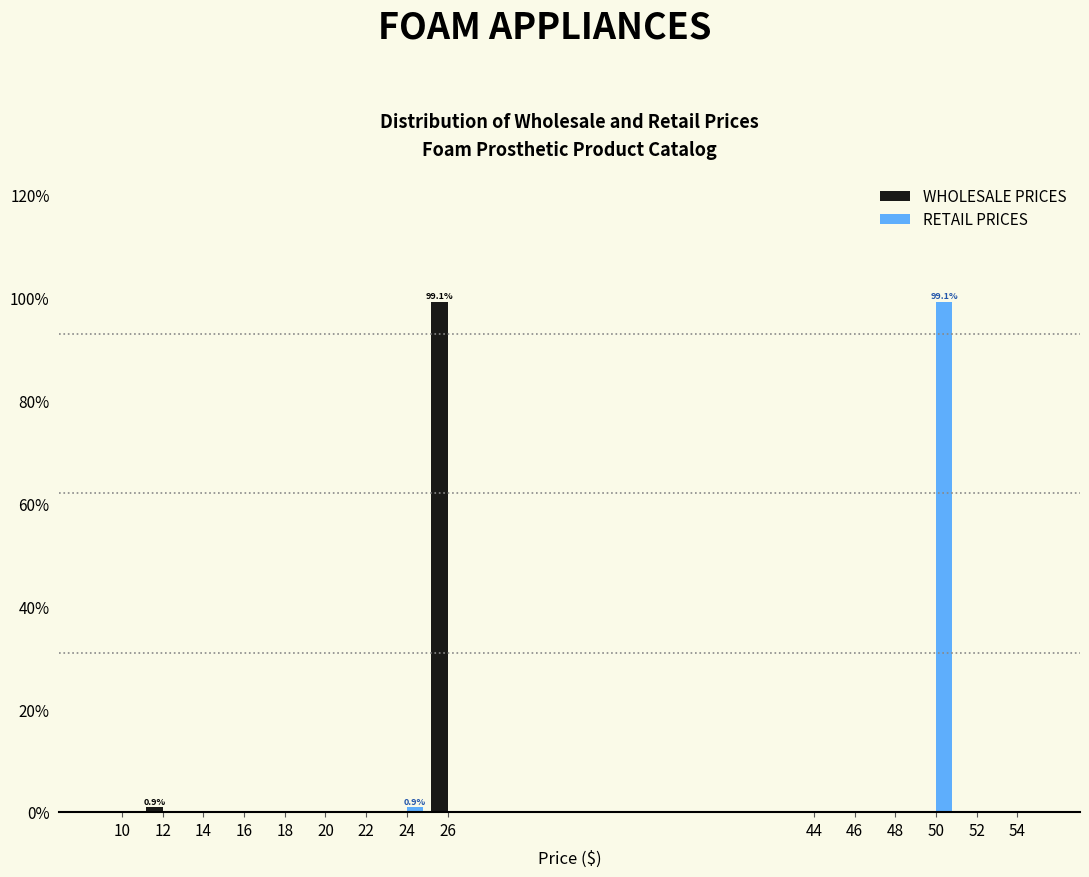

In the WHOLESALE PRICES series, which range on the x-axis has the tallest bar?

25 to 27